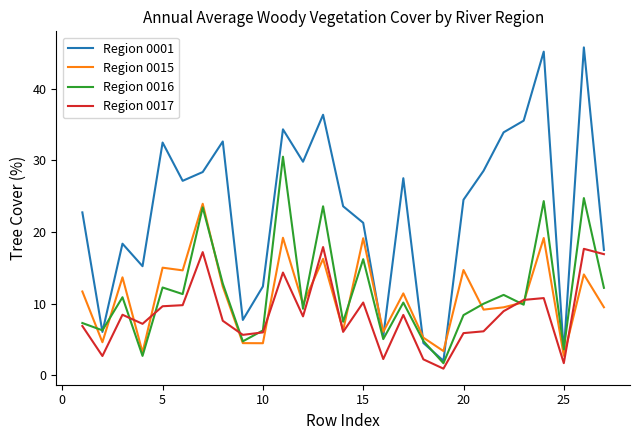

Rank the series by their maximum value, from lowest to highest.

Region 0017, Region 0015, Region 0016, Region 0001